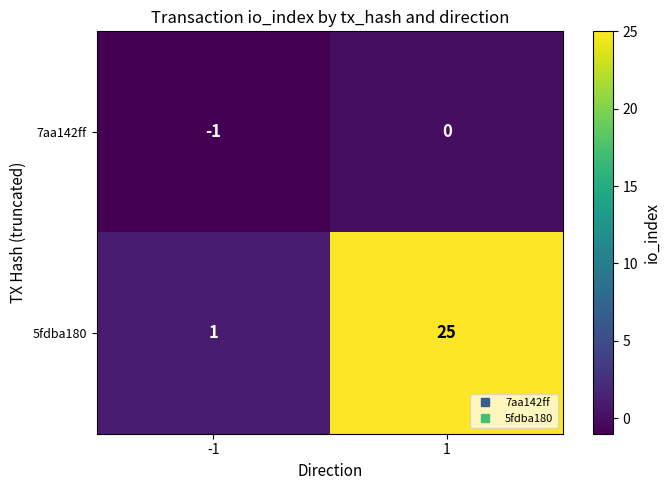

The value of 5fdba180 at -1 is 1. True or false?

True